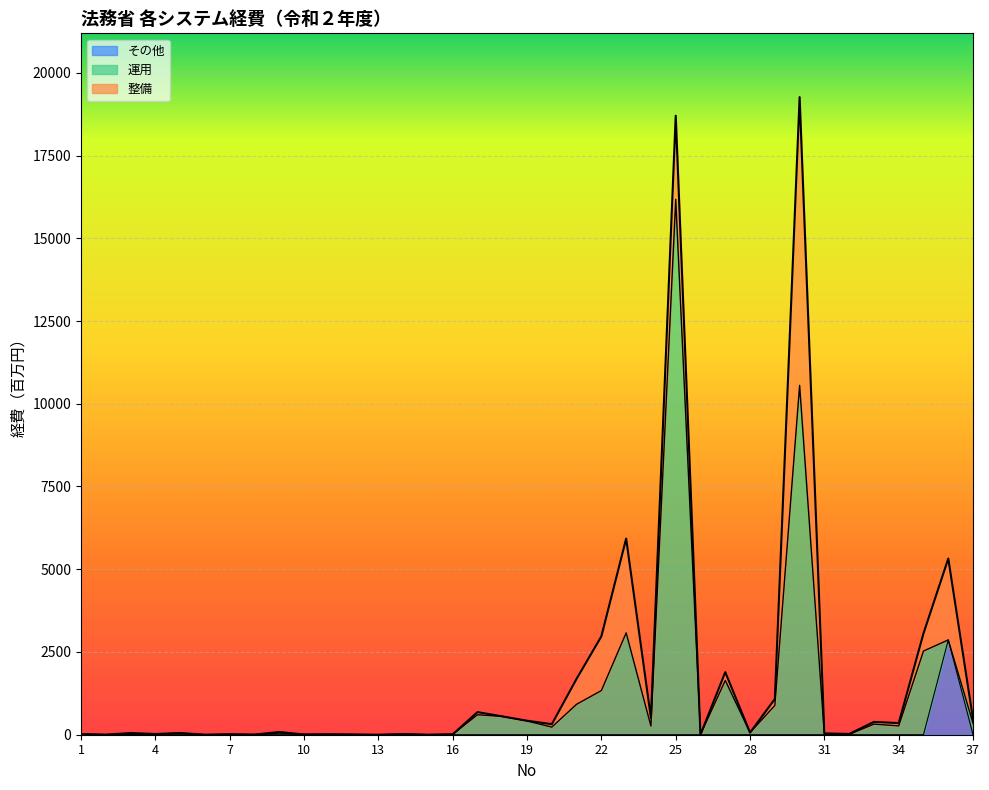

What is the highest value of the その他 series?

2864